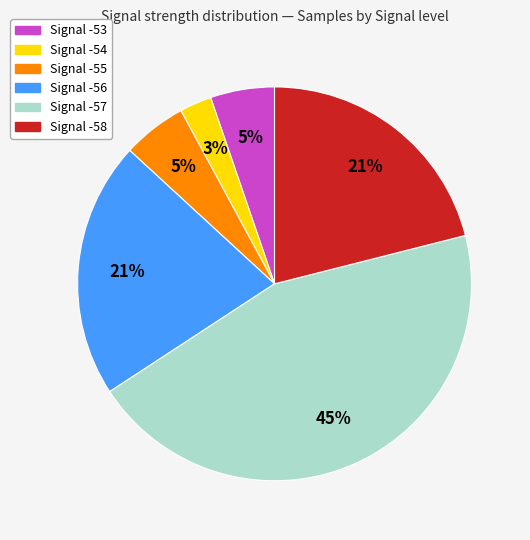

How many segments does this pie chart have?

6